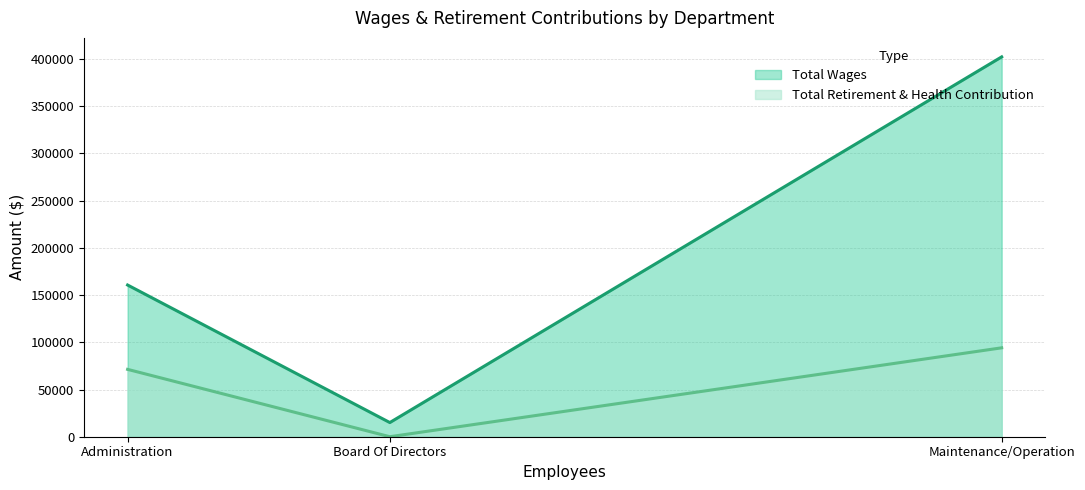

What position from the left is Maintenance/Operation?

3